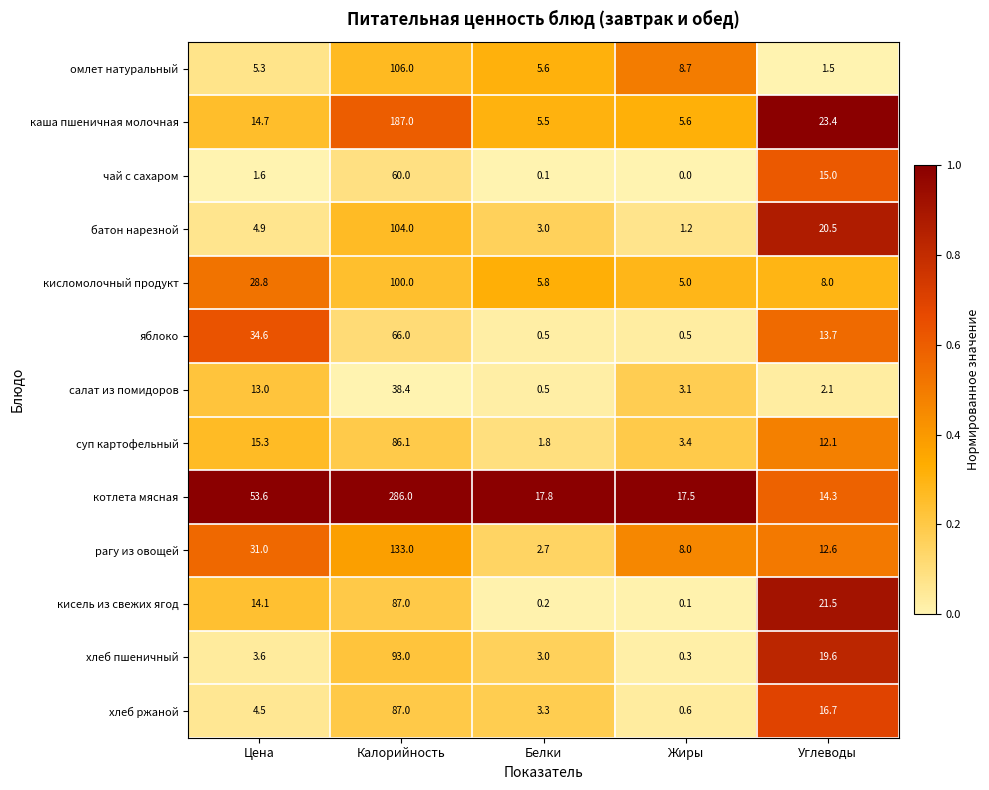

Is it true that яблоко equals 13.7 at Углеводы?

True